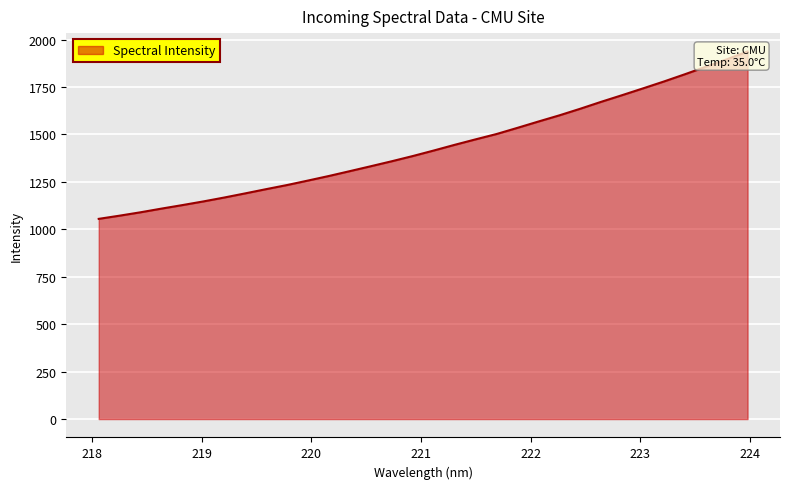

The value at 218.0596 is 393.9. True or false?

False